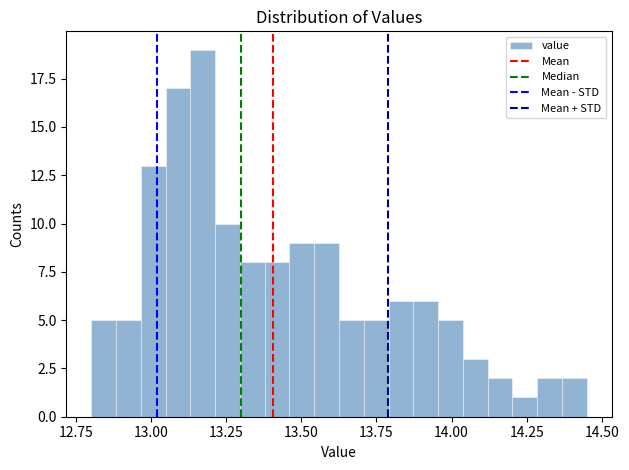

Read against the x-axis, roughly where is the centre of the tallest bar?

13.15